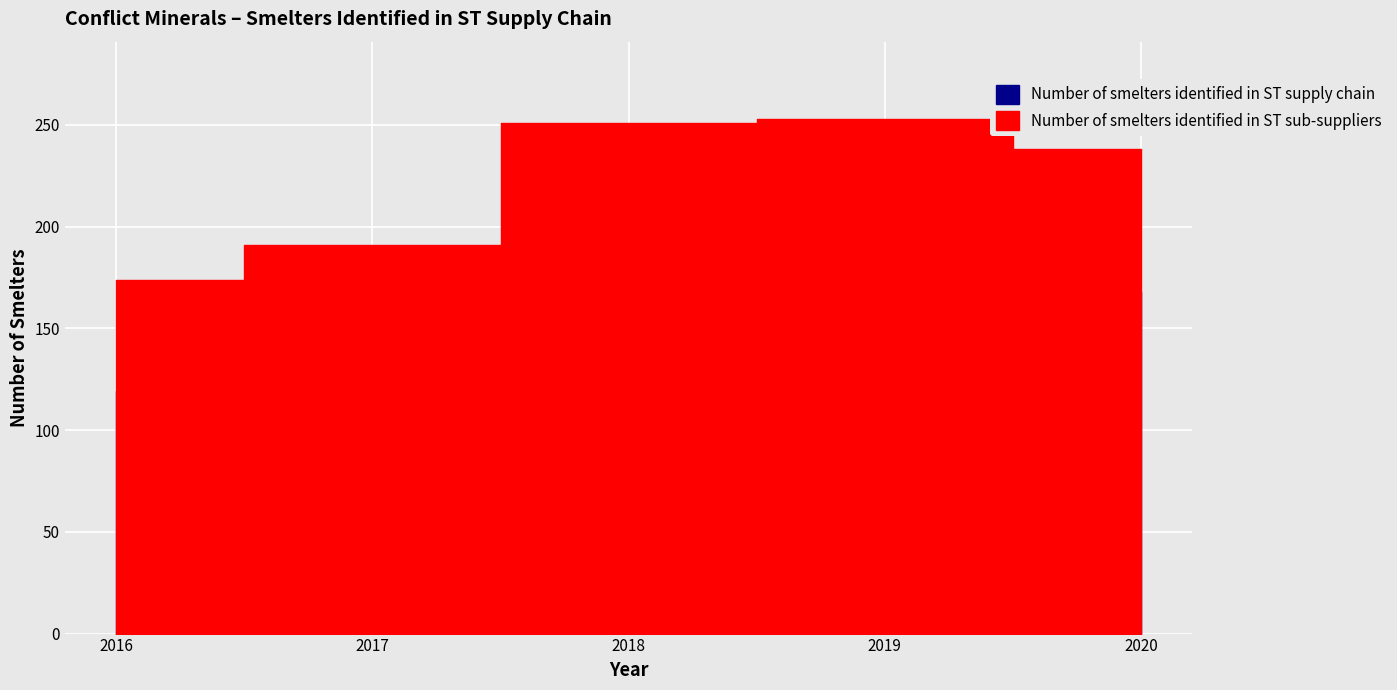

What is the total value across all series at 2020?

406